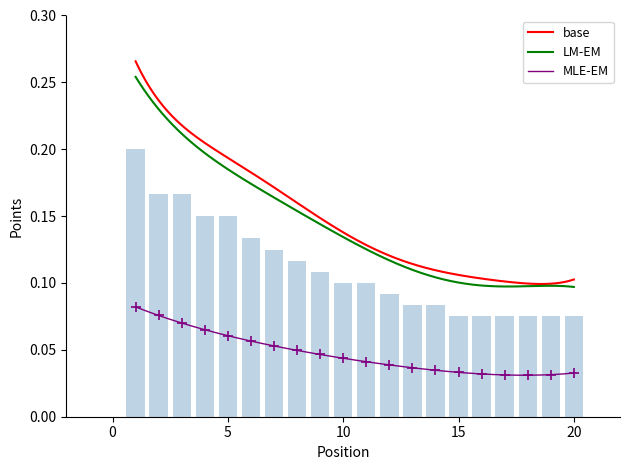

Reading right to left, what are all the values shown in this chart?

0.1	0.1	0.1	0.1	0.1	0.1	0.1	0.1	0.1	0.1	0.1	0.1	0.1	0.1	0.1	0.2	0.2	0.2	0.2	0.2